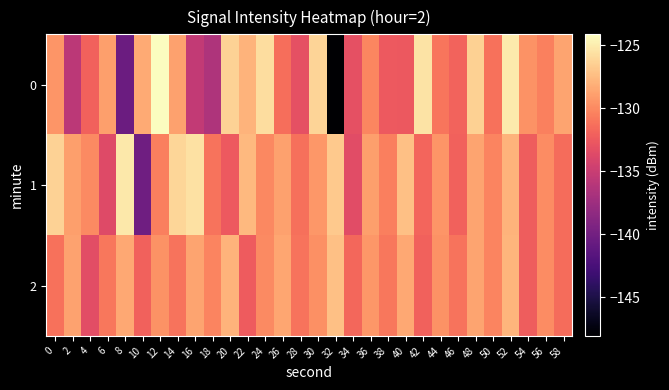

Reading right to left, what are all the values shown in this chart?

0: 58=-128.7	56=-130.4	54=-129.6	52=-125.1	50=-131.1	48=-126.5	46=-132.0	44=-131.0	42=-125.4	40=-132.6	38=-132.5	36=-130.2	34=-133.2	32=-148.1	30=-126.3	28=-133.2	26=-131.4	24=-125.7	22=-127.9	20=-126.4	18=-136.5	16=-135.4	14=-128.8	12=-124.1	10=-128.4	8=-140.5	6=-128.9	4=-132.0	2=-135.8	0=-129.5
1: 58=-131.5	56=-129.9	54=-132.3	52=-127.9	50=-130.2	48=-128.7	46=-132.0	44=-129.5	42=-131.9	40=-127.2	38=-130.6	36=-128.9	34=-133.5	32=-126.8	30=-129.3	28=-131.2	26=-128.9	24=-130.1	22=-127.6	20=-132.5	18=-131.1	16=-125.6	14=-126.1	12=-130.6	10=-140.2	8=-125.2	6=-133.6	4=-130.0	2=-129.0	0=-126.3
2: 58=-131.4	56=-129.9	54=-132.3	52=-127.8	50=-130.2	48=-128.7	46=-131.1	44=-129.6	42=-132.0	40=-128.4	38=-130.9	36=-129.3	34=-131.8	32=-127.2	30=-129.7	28=-131.1	26=-128.6	24=-130.0	22=-132.4	20=-127.9	18=-130.2	16=-128.7	14=-131.1	12=-129.6	10=-132.0	8=-128.5	6=-130.9	4=-133.3	2=-128.8	0=-131.2